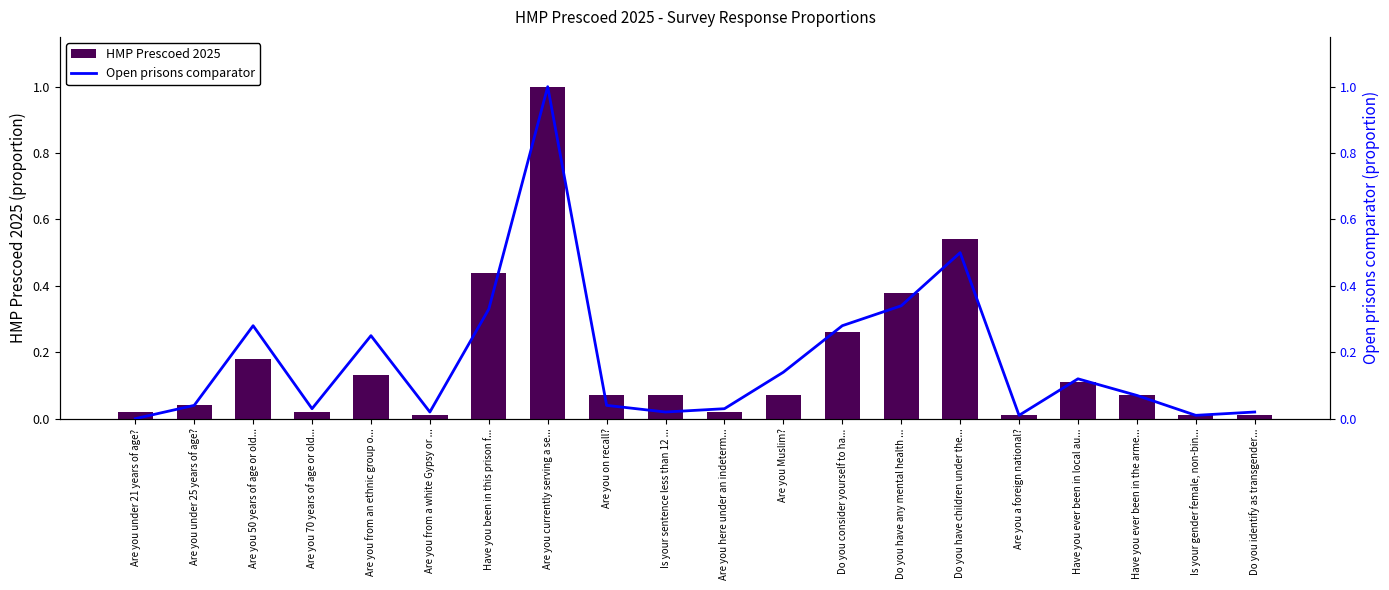

What is the label of the 6th bar from the left?

Are you from a white Gypsy or ...